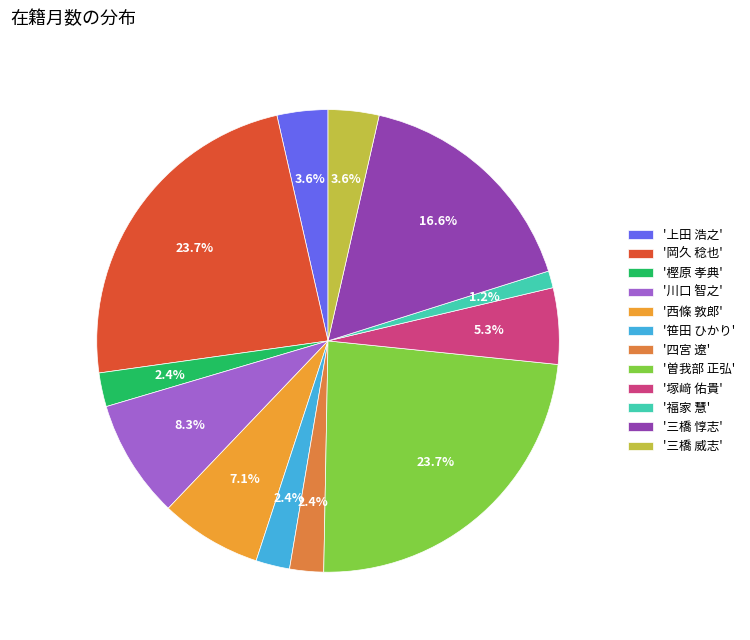

Count the number of slices in the pie.

12